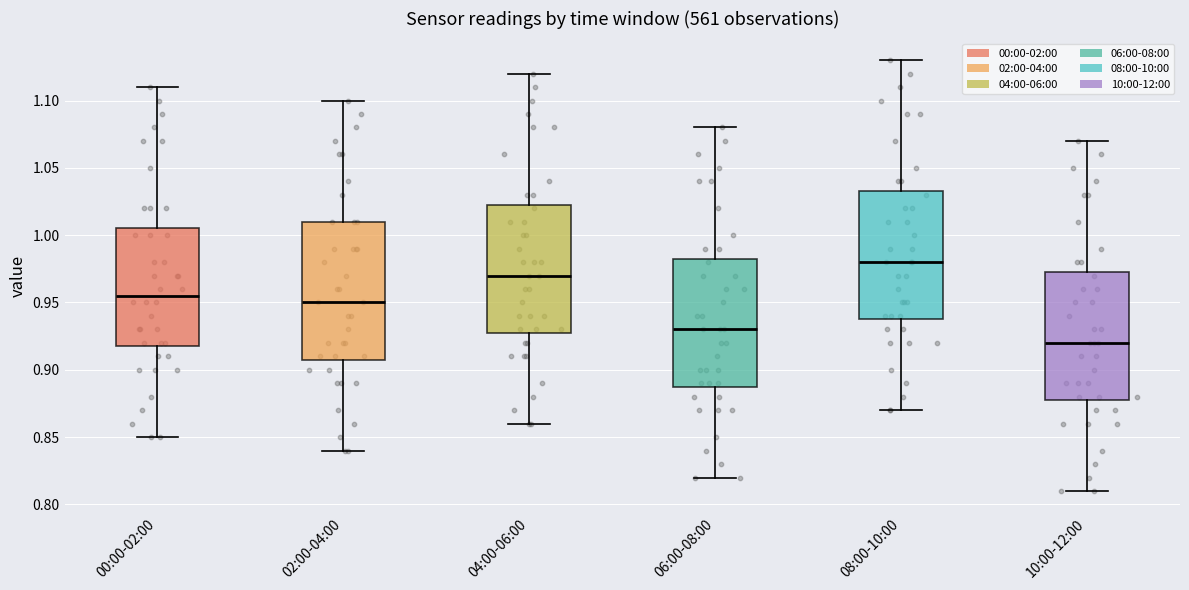

Reading left to right, read every box against the y-axis: the position of its median line, the range the box covers, and the ends of its whiskers. The values are not printed on the chart, so give them approximately, as read against the axis.

00:00-02:00: median 0.955, box 0.920 to 1.005, whiskers 0.850 to 1.110
02:00-04:00: median 0.950, box 0.910 to 1.010, whiskers 0.840 to 1.100
04:00-06:00: median 0.970, box 0.930 to 1.025, whiskers 0.860 to 1.120
06:00-08:00: median 0.930, box 0.890 to 0.985, whiskers 0.820 to 1.080
08:00-10:00: median 0.980, box 0.940 to 1.035, whiskers 0.870 to 1.130
10:00-12:00: median 0.920, box 0.880 to 0.975, whiskers 0.810 to 1.070